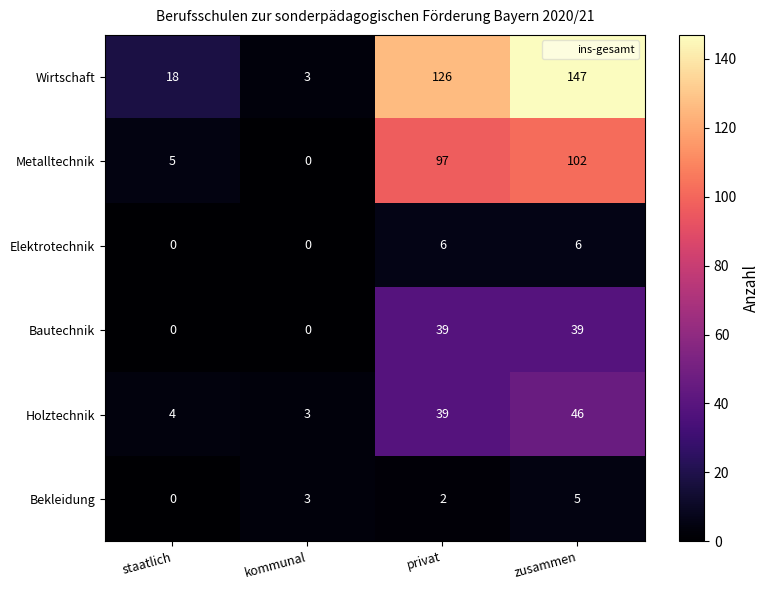

List the series in order of their peak value, highest first.

Wirtschaft, Metalltechnik, Holztechnik, Bautechnik, Elektrotechnik, Bekleidung